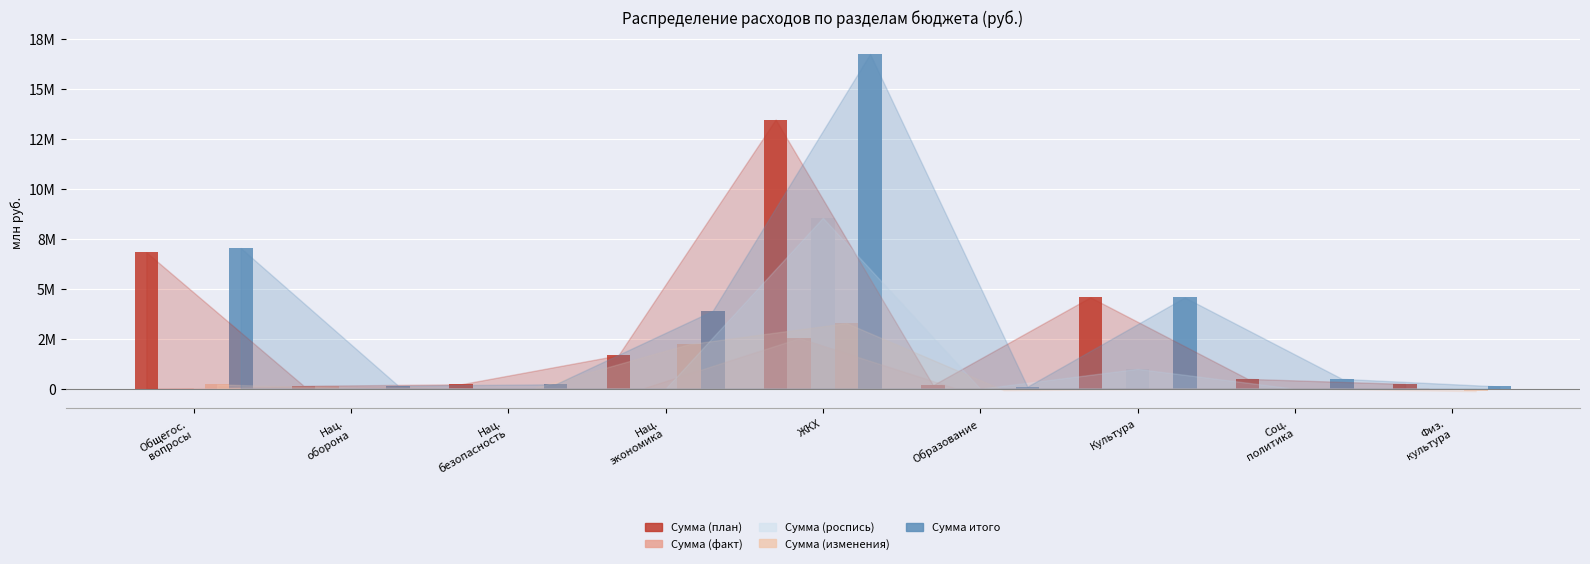

Which has a higher value, Соц.
политика or Культура?

Культура